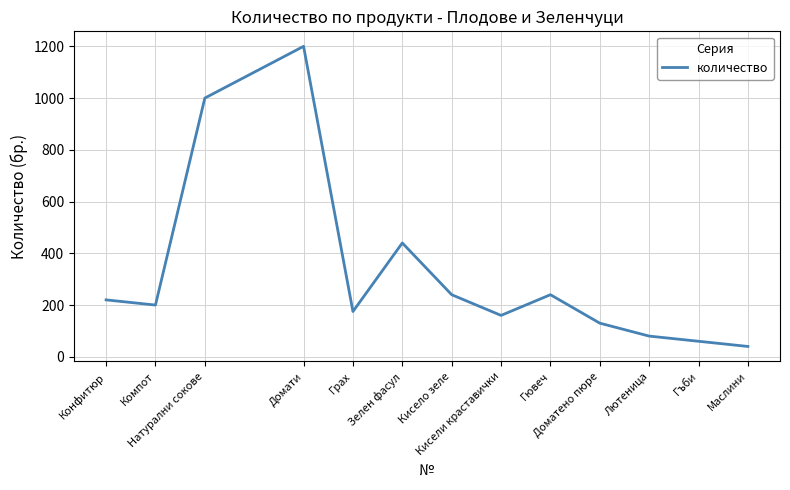

What is the greatest value displayed?

1200